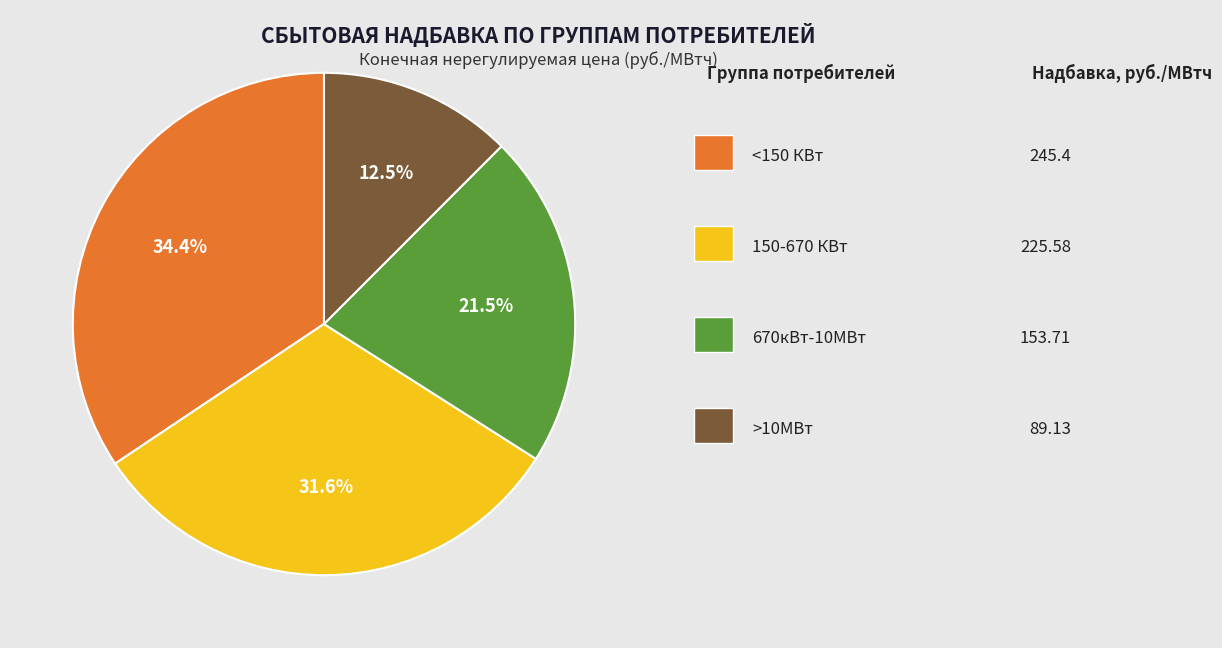

To the nearest percent, what is the average slice percentage?

25%